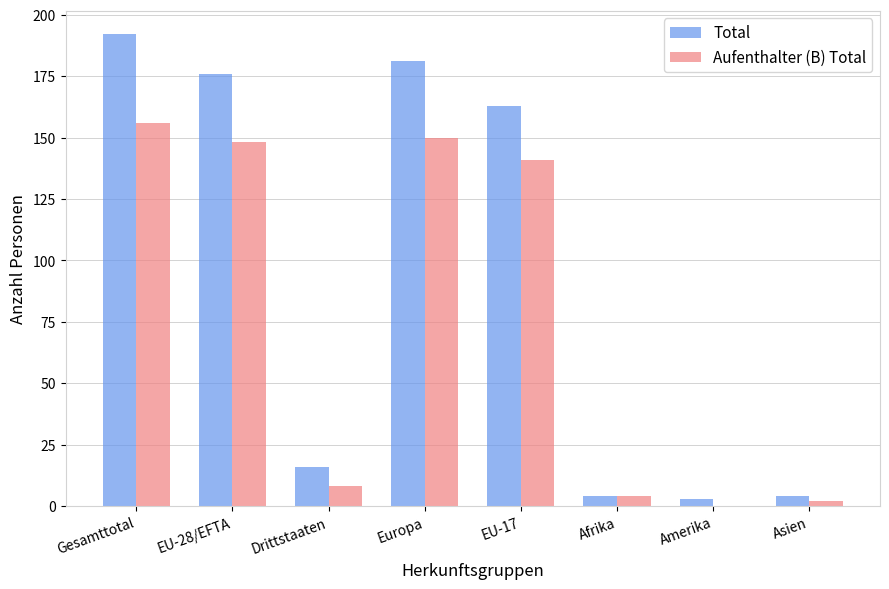

What is the sum of the Total values at EU-17 and Gesamttotal?

355